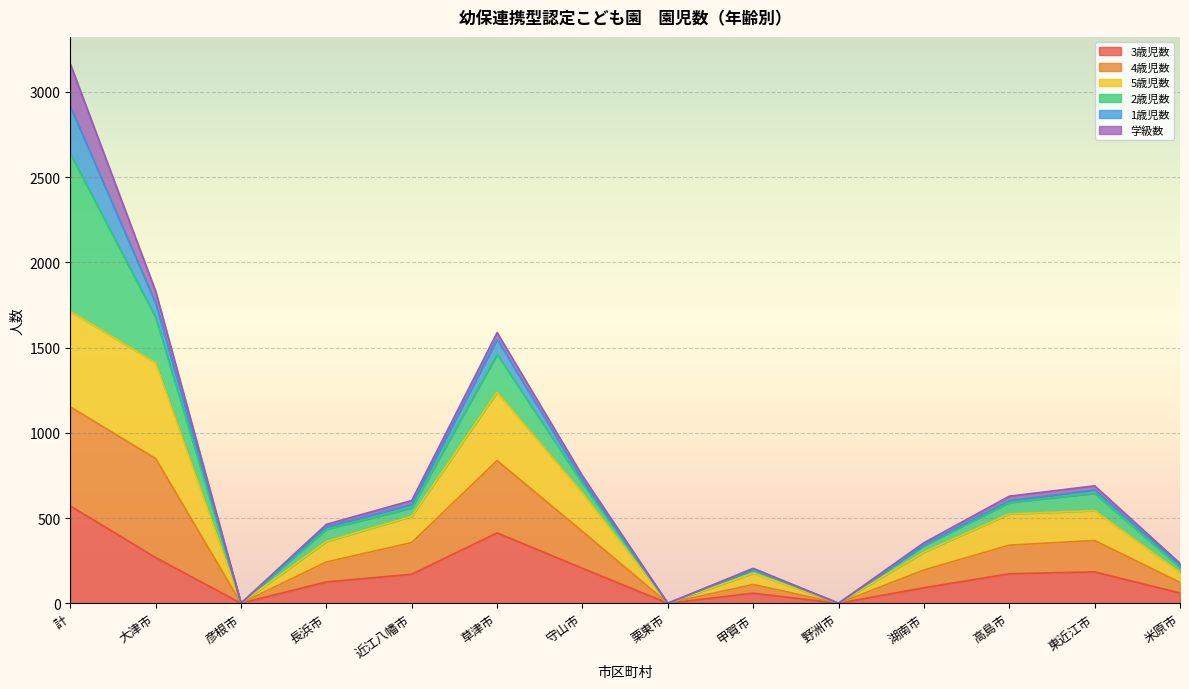

At which category is the sum across all series the highest?

計